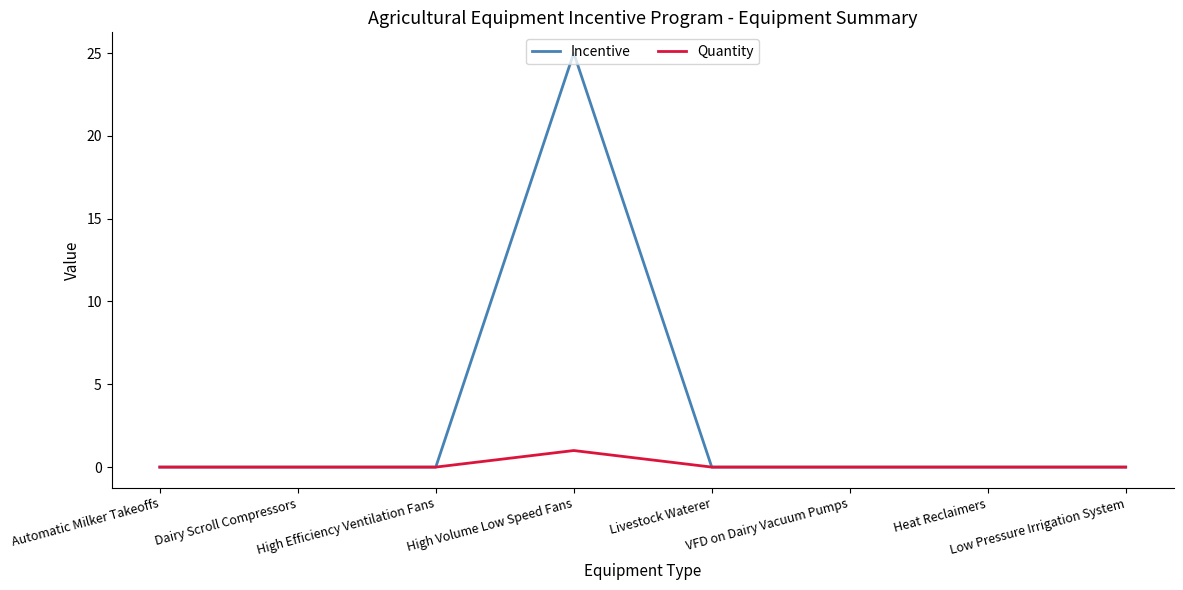

Count the number of categories in the chart.

8